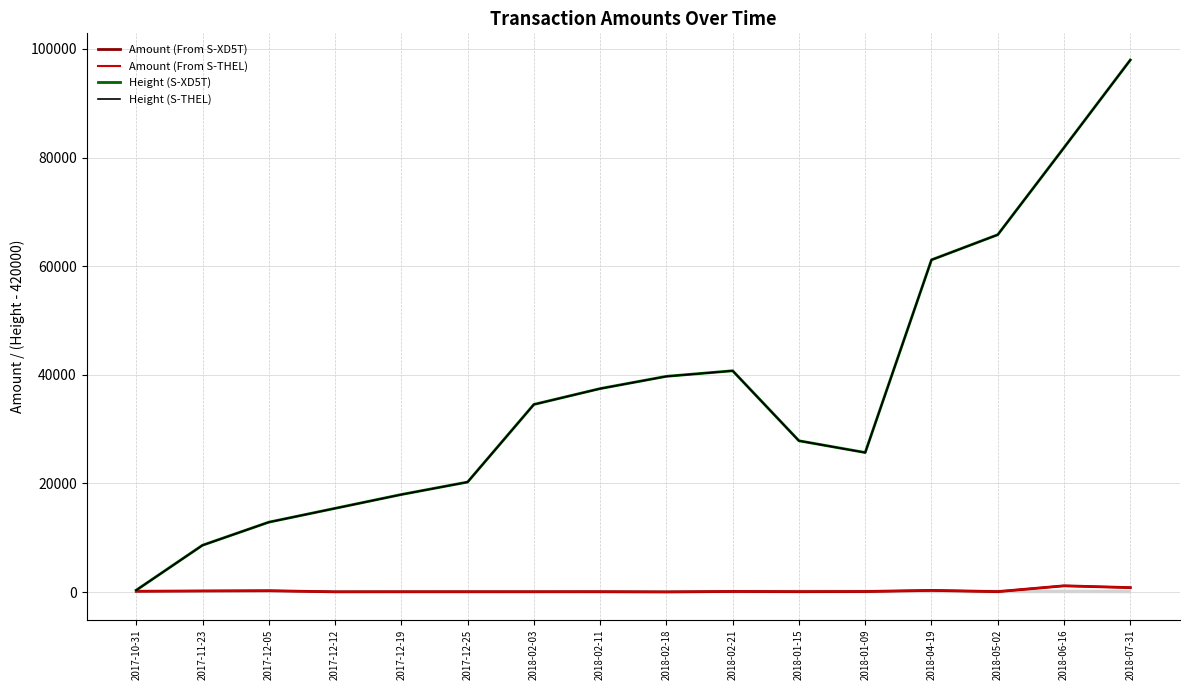

How many values in the Amount (From S-XD5T) series exceed 100?

7